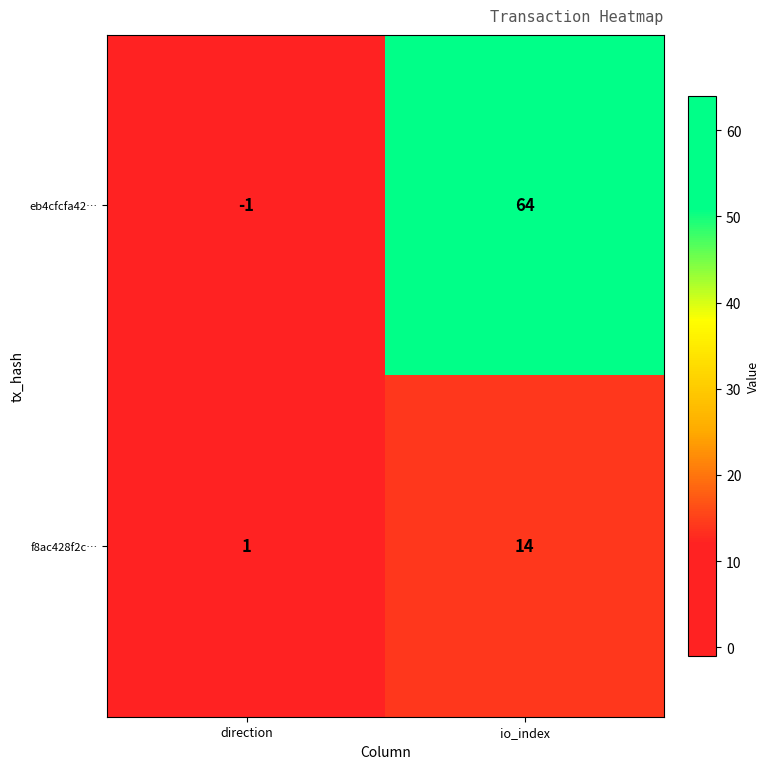

Rank the series by their maximum value, from highest to lowest.

eb4cfcfa42…, f8ac428f2c…